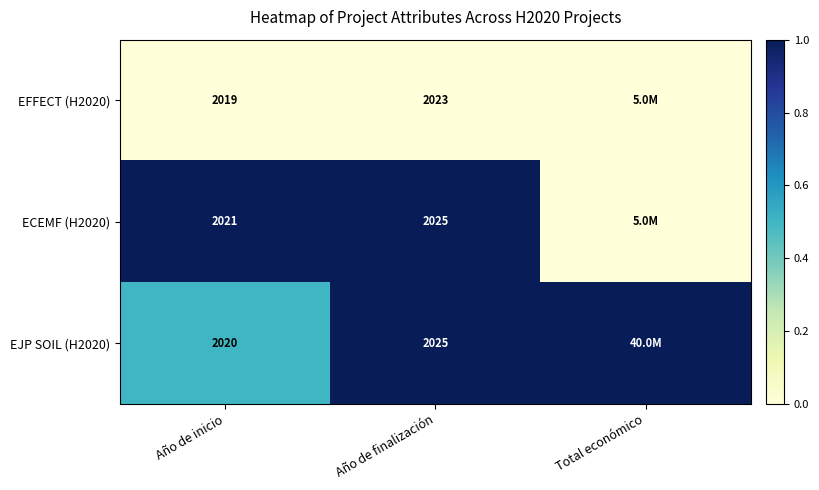

True or false: EFFECT (H2020) has a value of 2019.0 at Año de inicio.

True